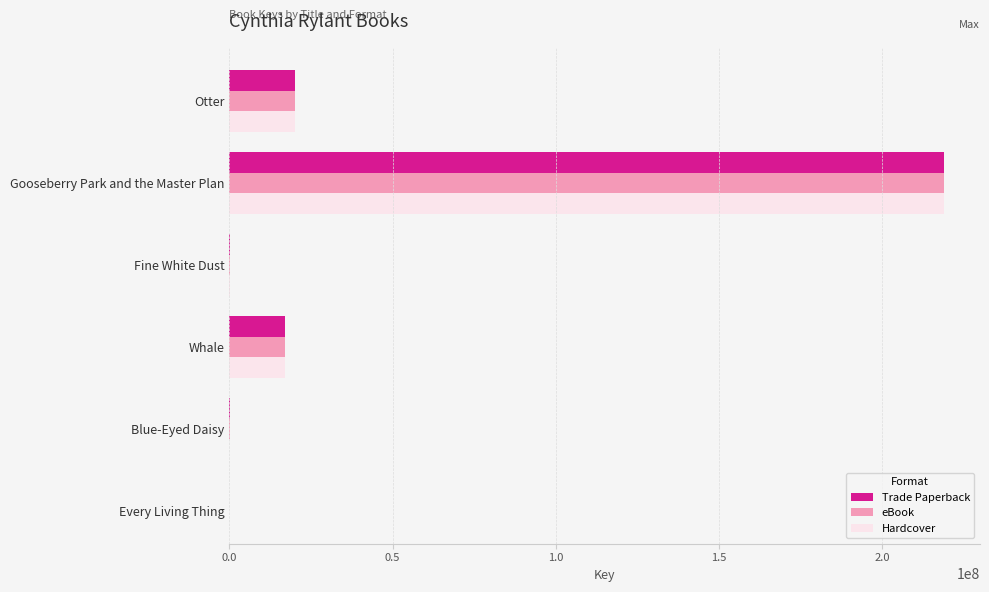

Read the Trade Paperback value at Whale.

16951434